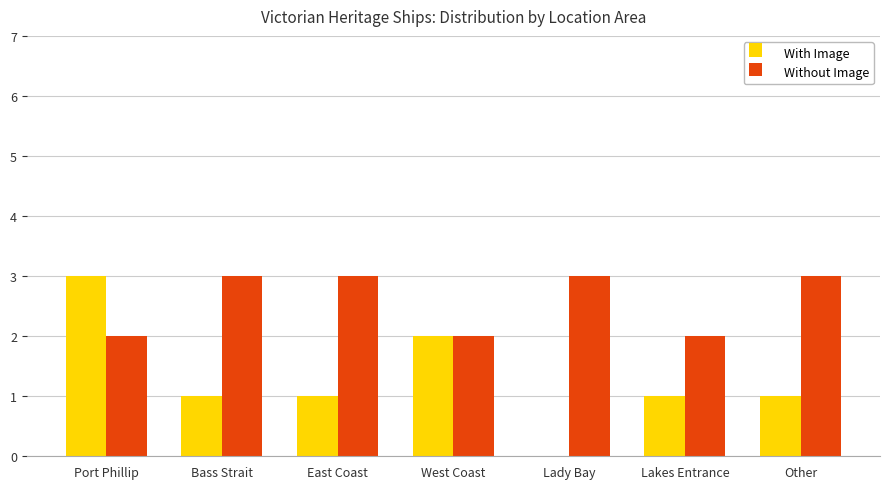

Reading left to right, what are all the values shown in this chart?

With Image: Port Phillip=3	Bass Strait=1	East Coast=1	West Coast=2	Lady Bay=0	Lakes Entrance=1	Other=1
Without Image: Port Phillip=2	Bass Strait=3	East Coast=3	West Coast=2	Lady Bay=3	Lakes Entrance=2	Other=3